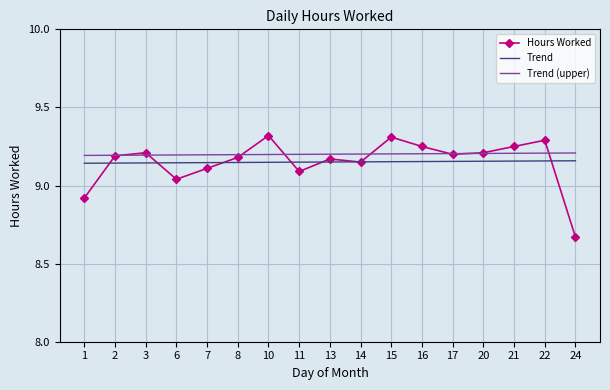

In Hours Worked, how many points are higher than both neighbors (excluding endpoints)?

5